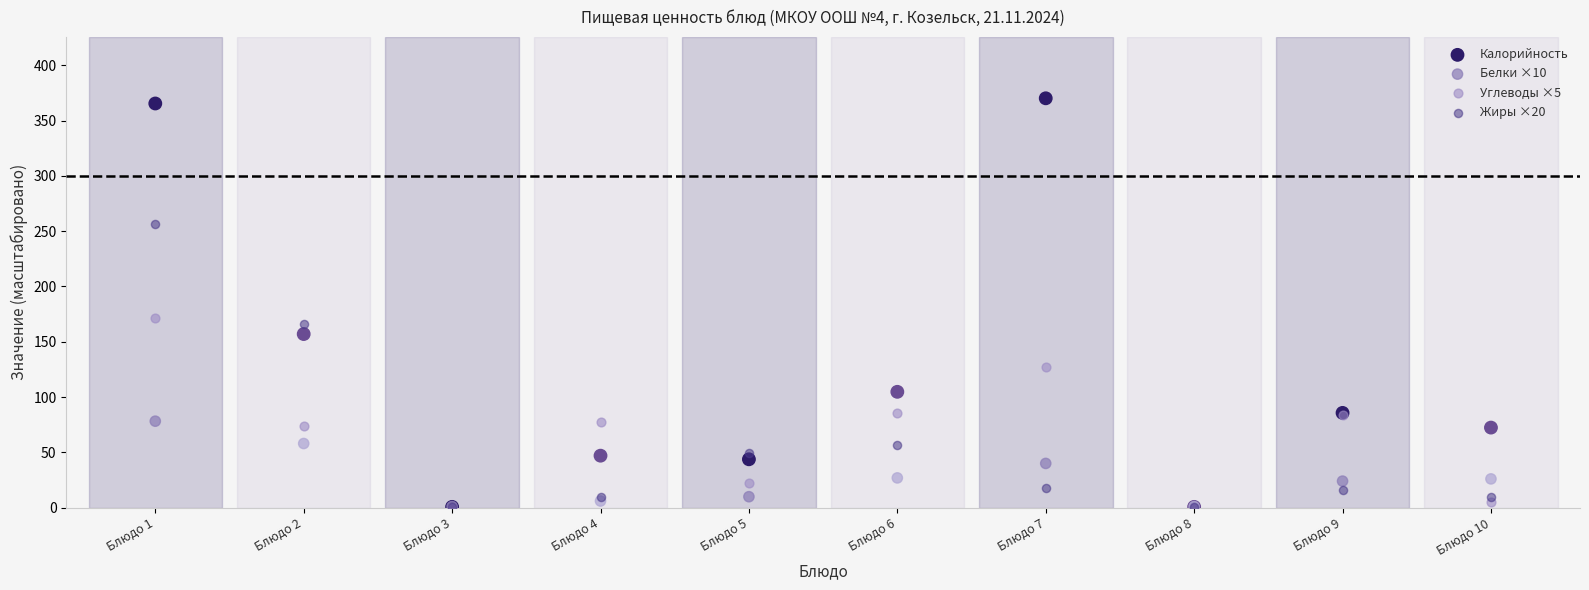

In the Калорийность series, what Y value is closest to 185?

157.0